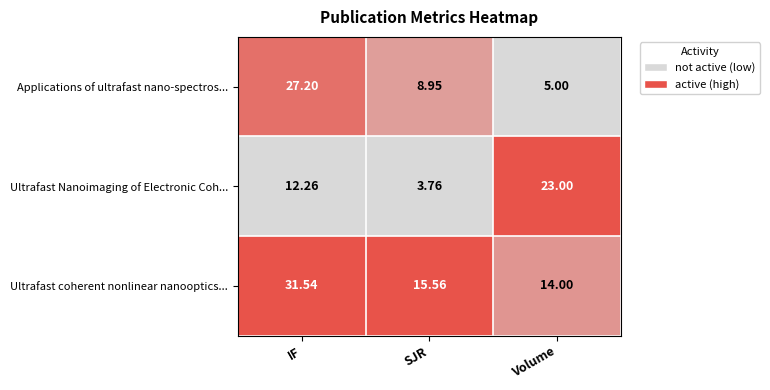

Which label corresponds to the largest value in the chart?

IF